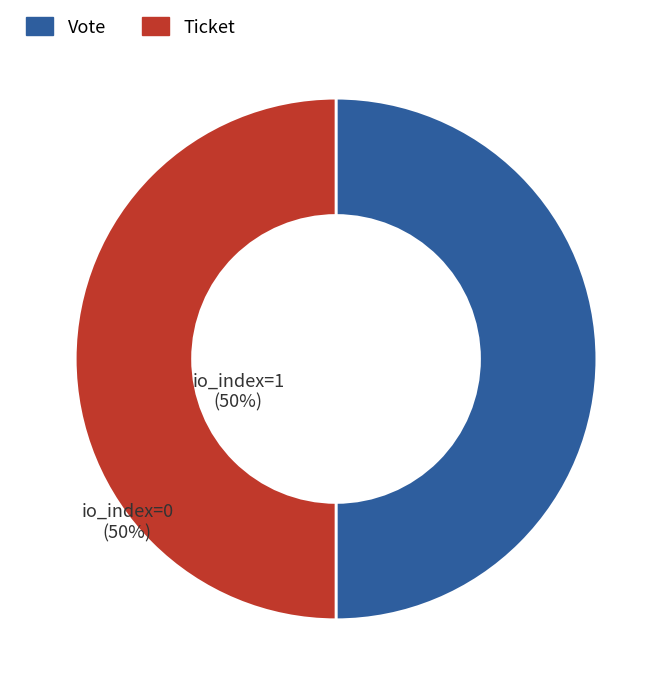

True or false: Ticket accounts for 58% of the total.

False